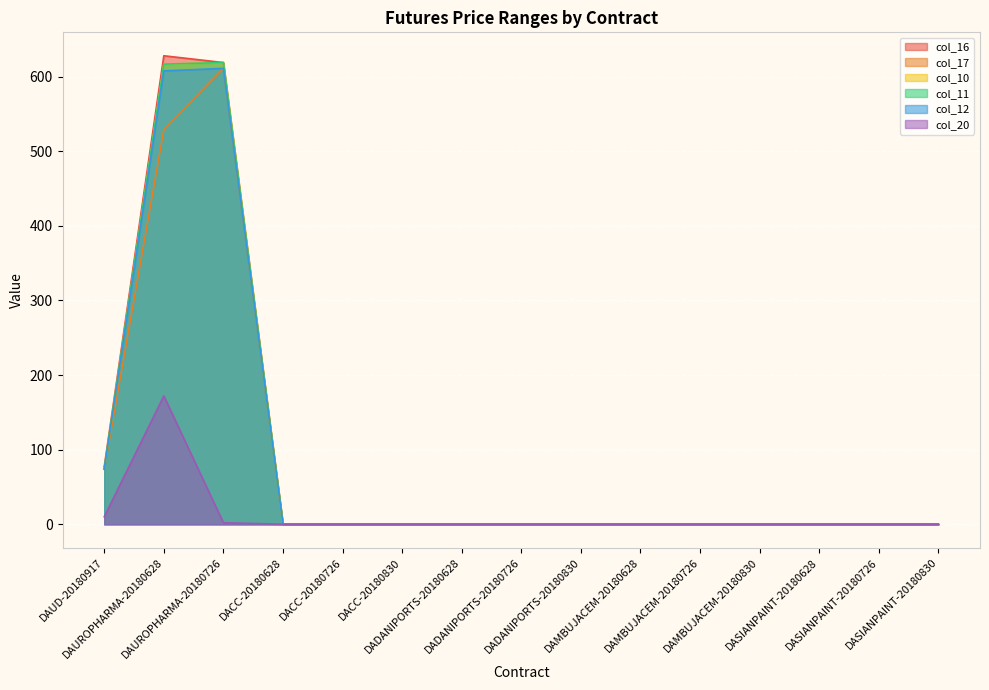

Reading left to right, what are all the values shown in this chart?

col_16: 77.0	628.0	619.0	0.0	0.0	0.0	0.0	0.0	0.0	0.0	0.0	0.0	0.0	0.0	0.0
col_17: 73.6	528.9	611.1	0.0	0.0	0.0	0.0	0.0	0.0	0.0	0.0	0.0	0.0	0.0	0.0
col_10: 74.0	616.8	619.0	0.0	0.0	0.0	0.0	0.0	0.0	0.0	0.0	0.0	0.0	0.0	0.0
col_11: 74.1	616.9	619.0	0.0	0.0	0.0	0.0	0.0	0.0	0.0	0.0	0.0	0.0	0.0	0.0
col_12: 73.9	607.8	611.1	0.0	0.0	0.0	0.0	0.0	0.0	0.0	0.0	0.0	0.0	0.0	0.0
col_20: 10.0	172.0	2.0	0.0	0.0	0.0	0.0	0.0	0.0	0.0	0.0	0.0	0.0	0.0	0.0